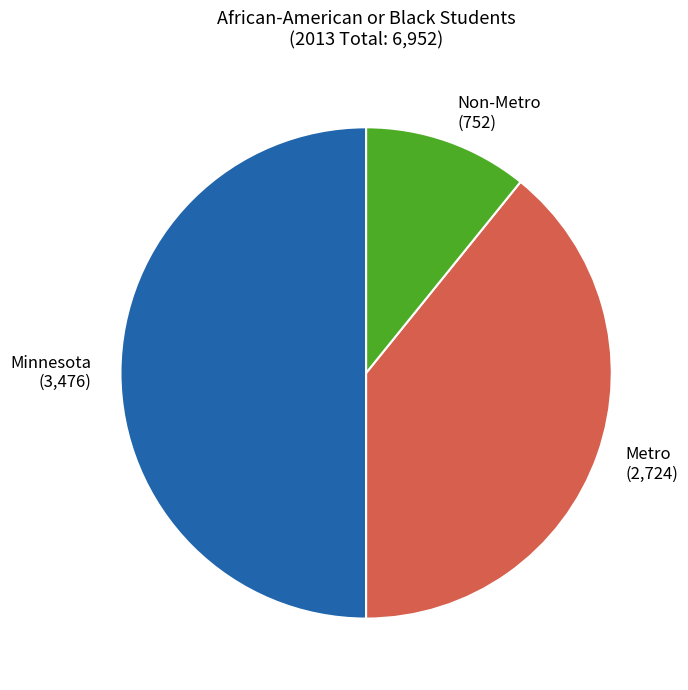

Between Metro and Non-Metro, which is larger?

Metro